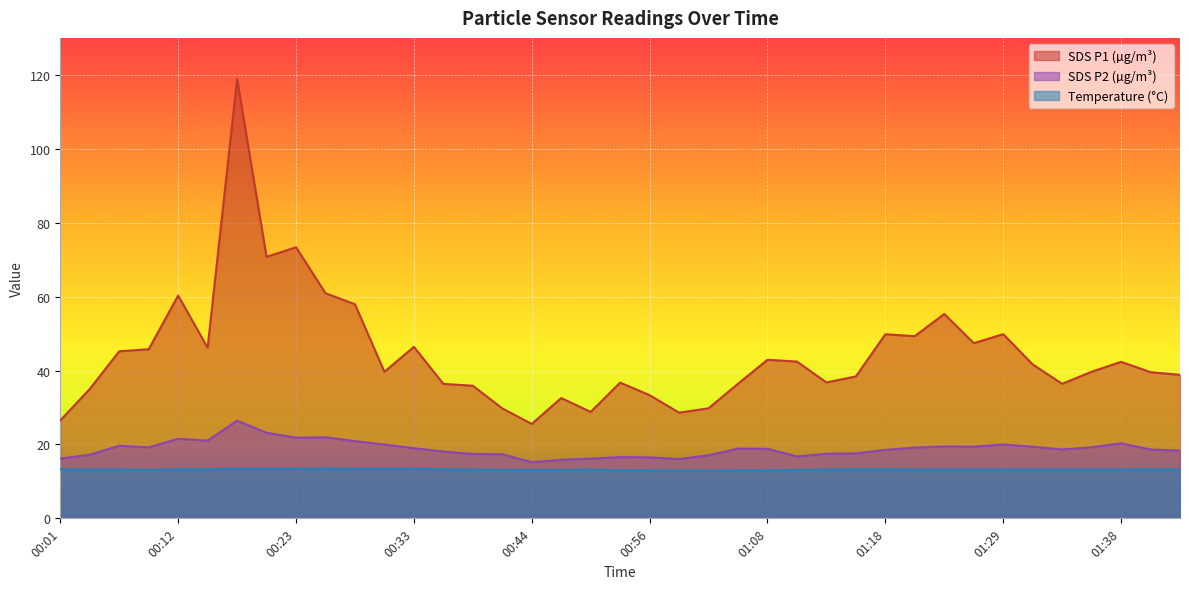

List the series in order of their peak value, highest first.

SDS P1 (µg/m³), SDS P2 (µg/m³), Temperature (°C)